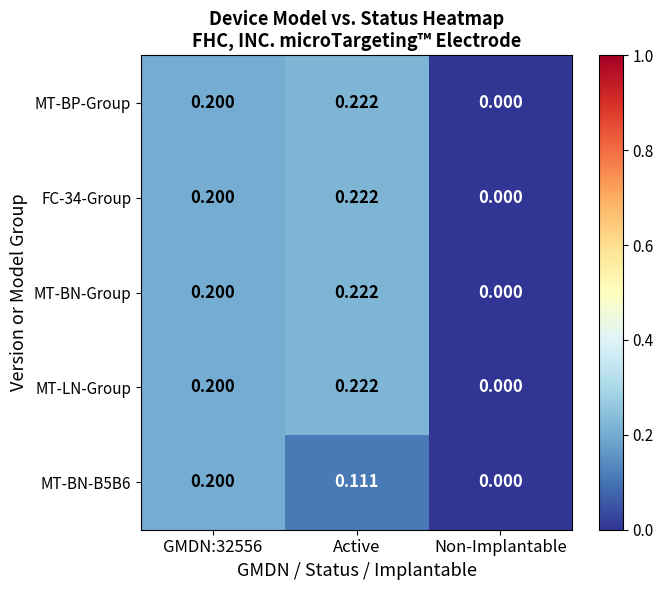

Where is FC-34-Group nearest to the value 0?

Non-Implantable